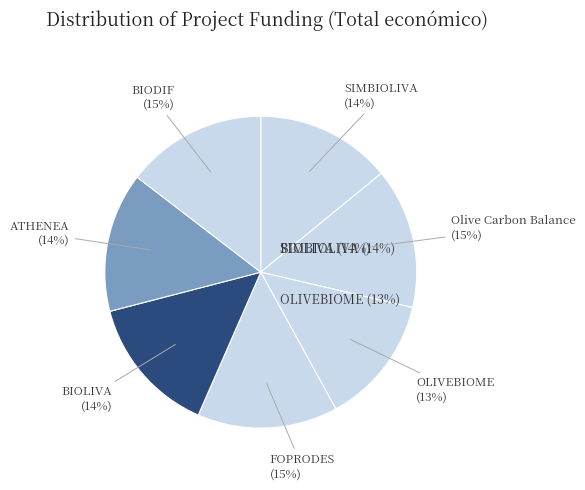

Is there any slice that represents more than half of the pie?

No